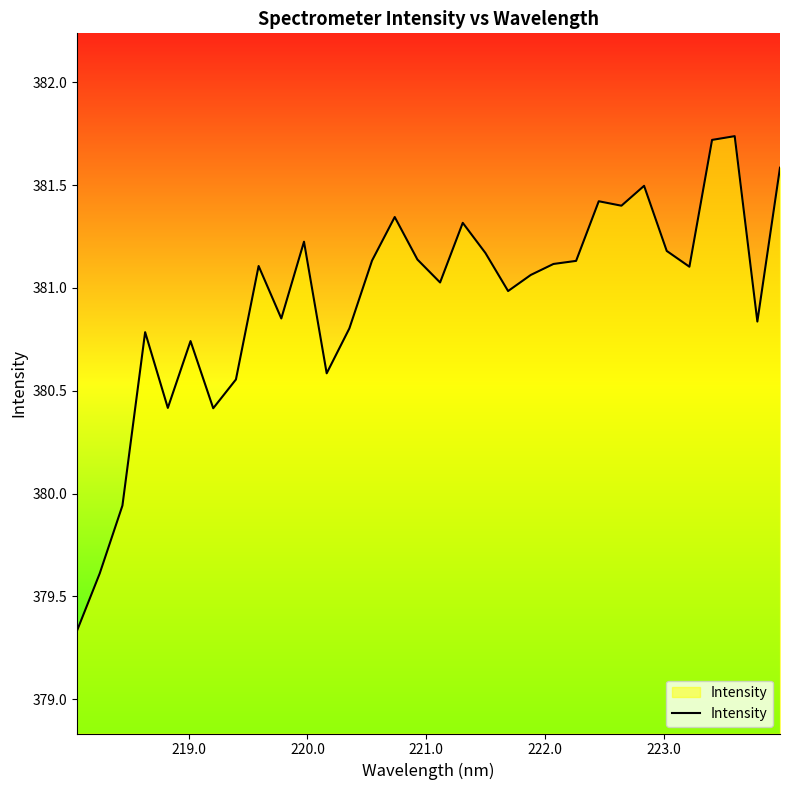

What is the minimum value shown in the chart?

379.3